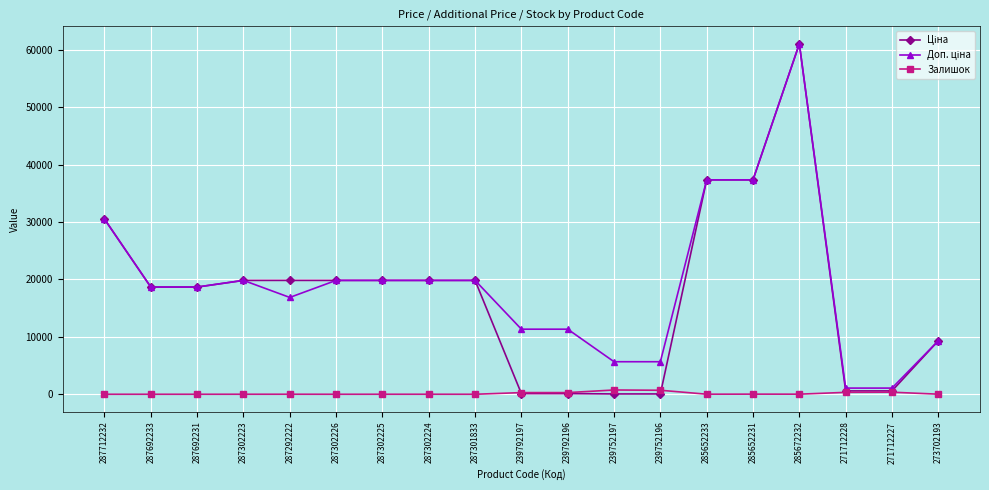

How many lines are shown in the chart?

3